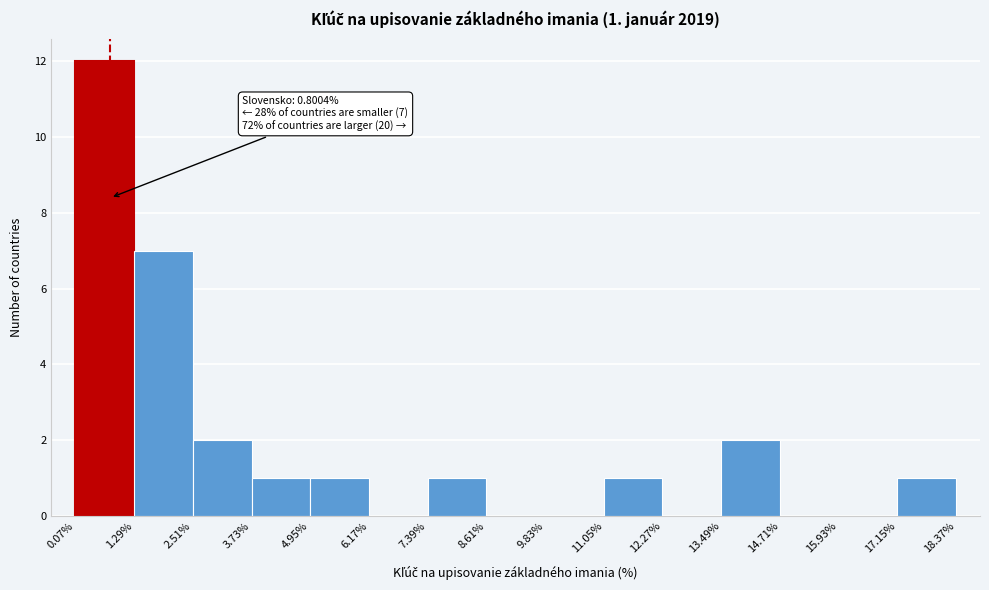

Which range on the x-axis has the tallest bar?

0.07% to 1.29%